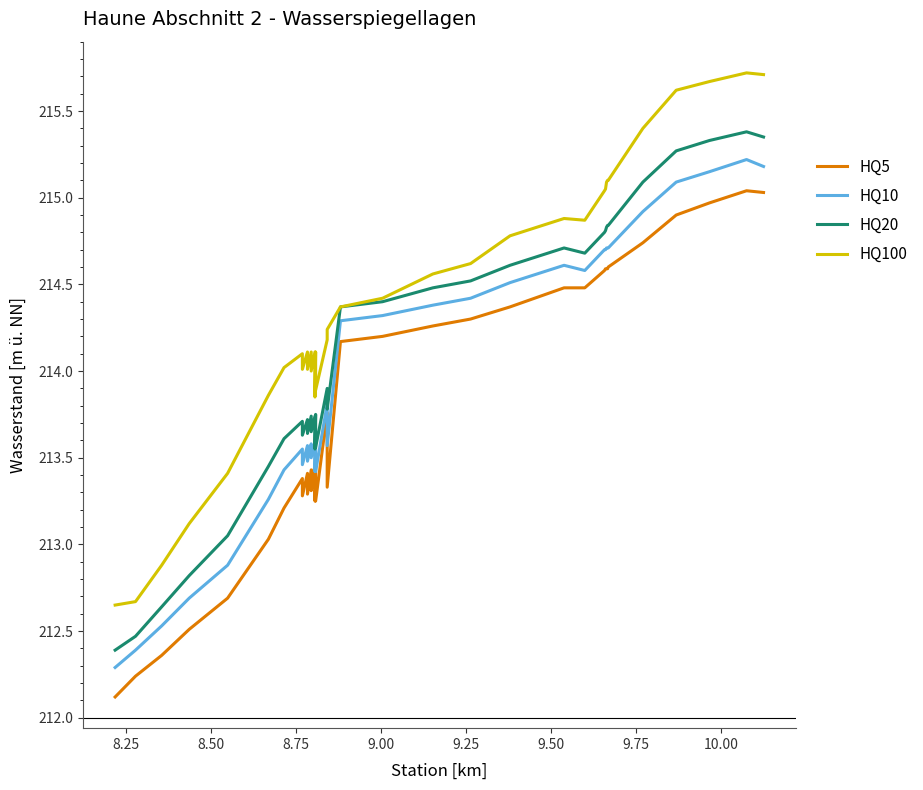

List the series in order of their overall mean, highest first.

HQ100, HQ20, HQ10, HQ5